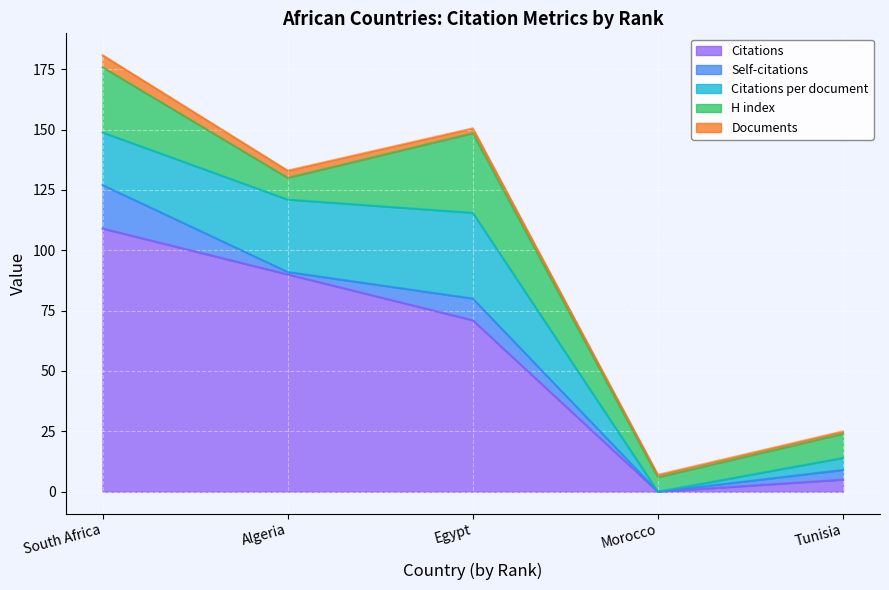

Which series has the largest total across all categories?

Citations